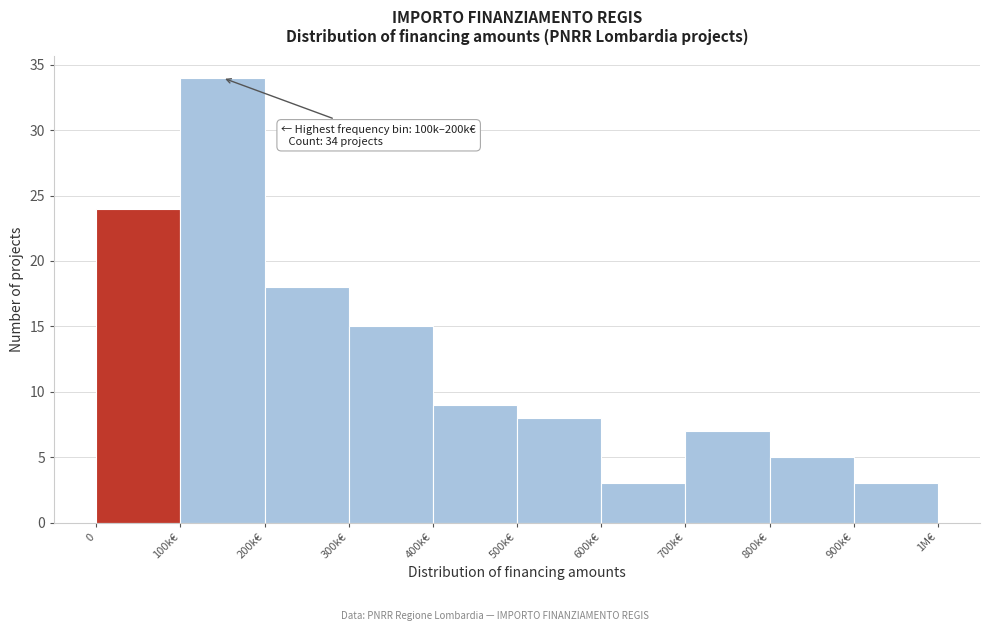

Reading left to right, list all the values displayed in this chart.

24	34	18	15	9	8	3	7	5	3